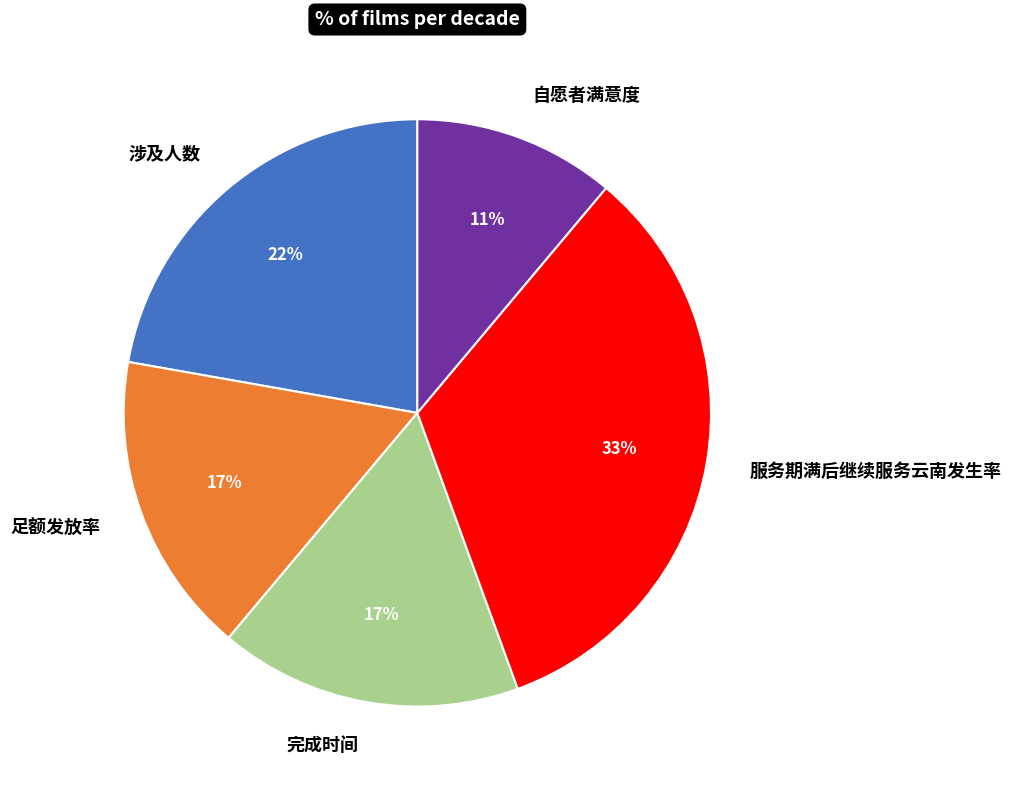

Approximately how many times larger is the value at 完成时间 compared to 服务期满后继续服务云南发生率?

0.5